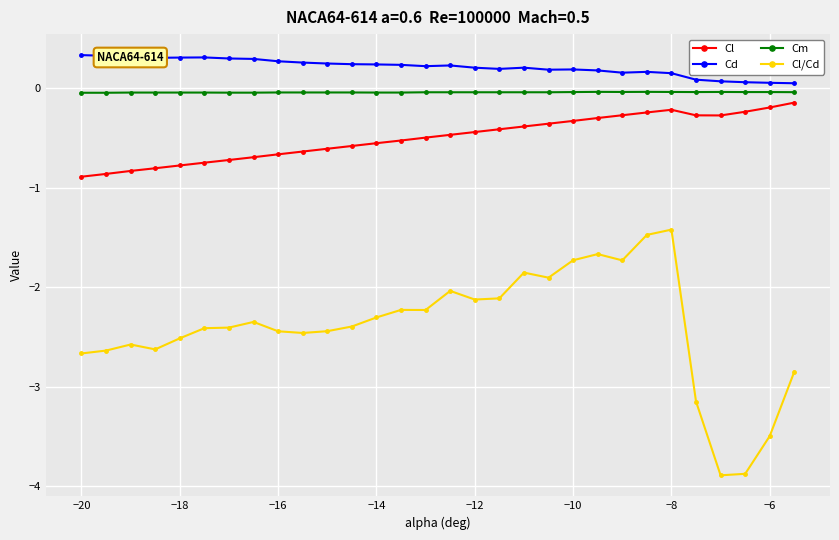

Which series has the widest spread of values?

Cl/Cd